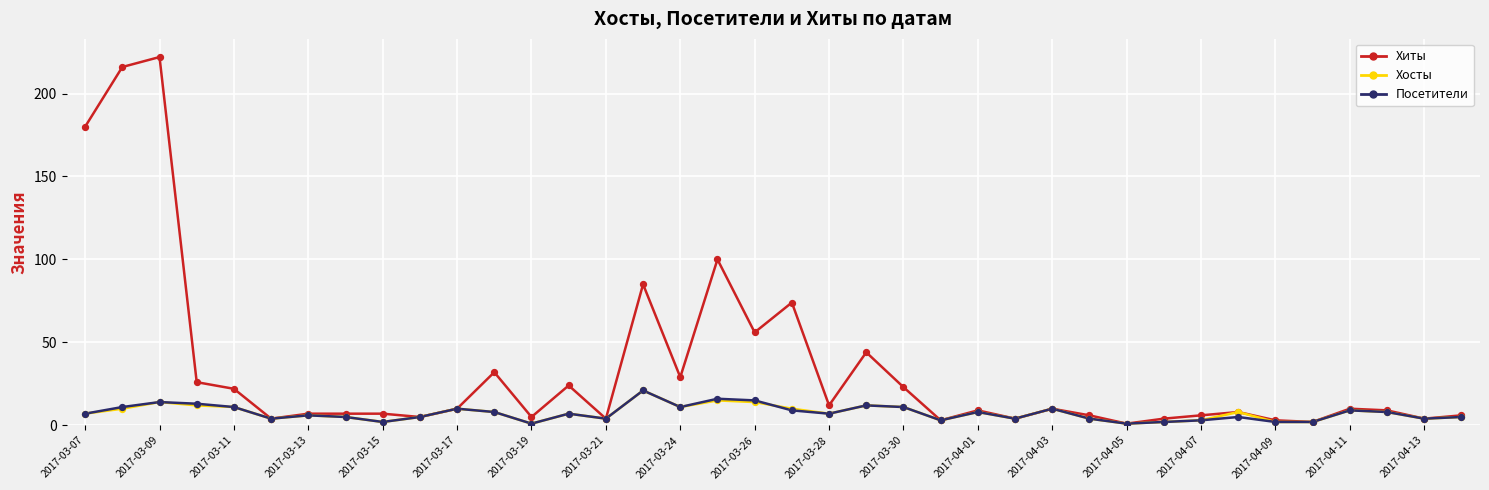

What are all the series names shown in the legend?

Хиты, Хосты, Посетители